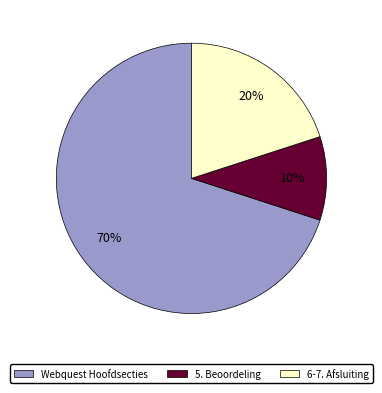

Does any single category account for the majority?

Yes